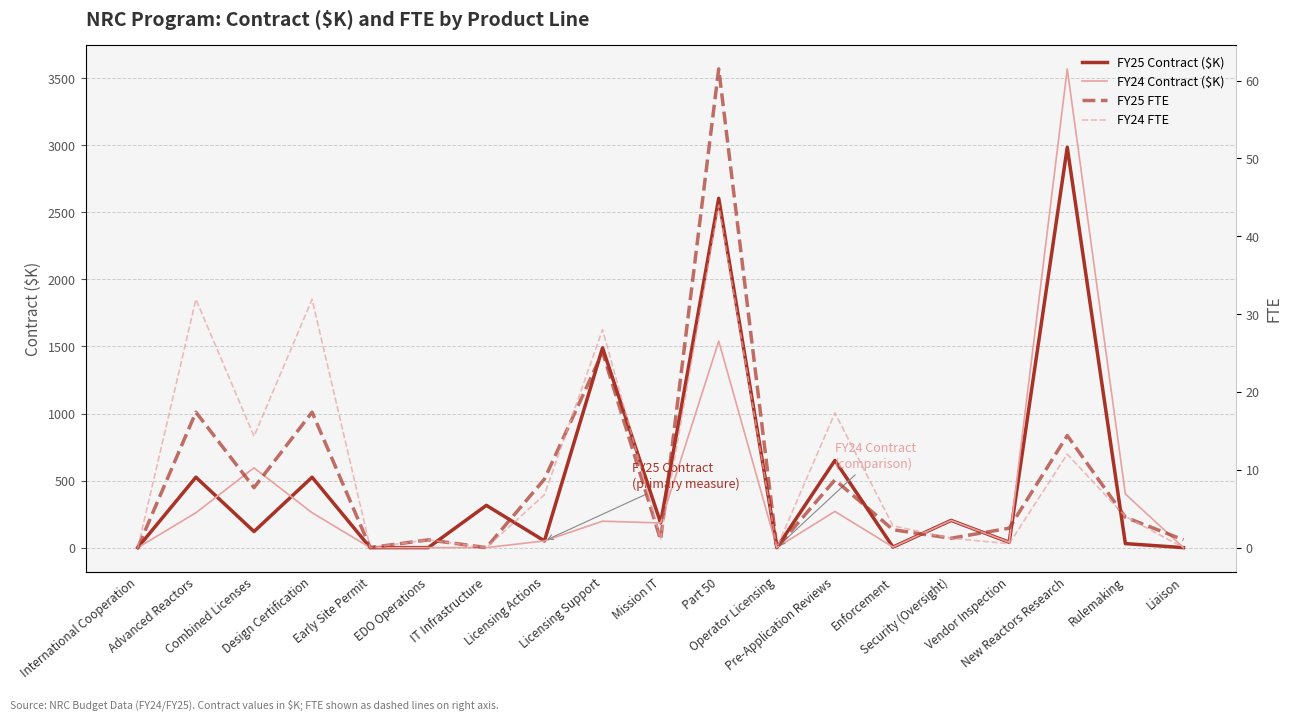

What is the sum of all FY24 Contract ($K) values?

7573